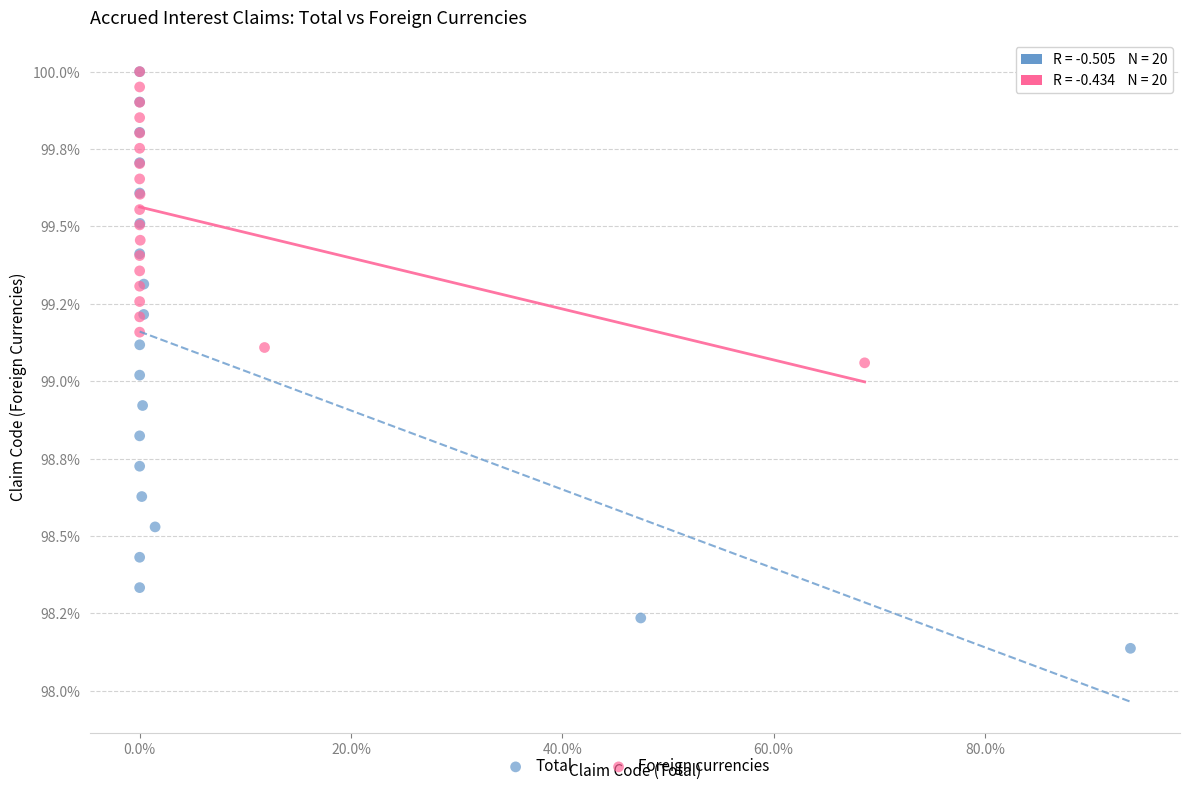

What are all the series names shown in the legend?

Total, Foreign currencies